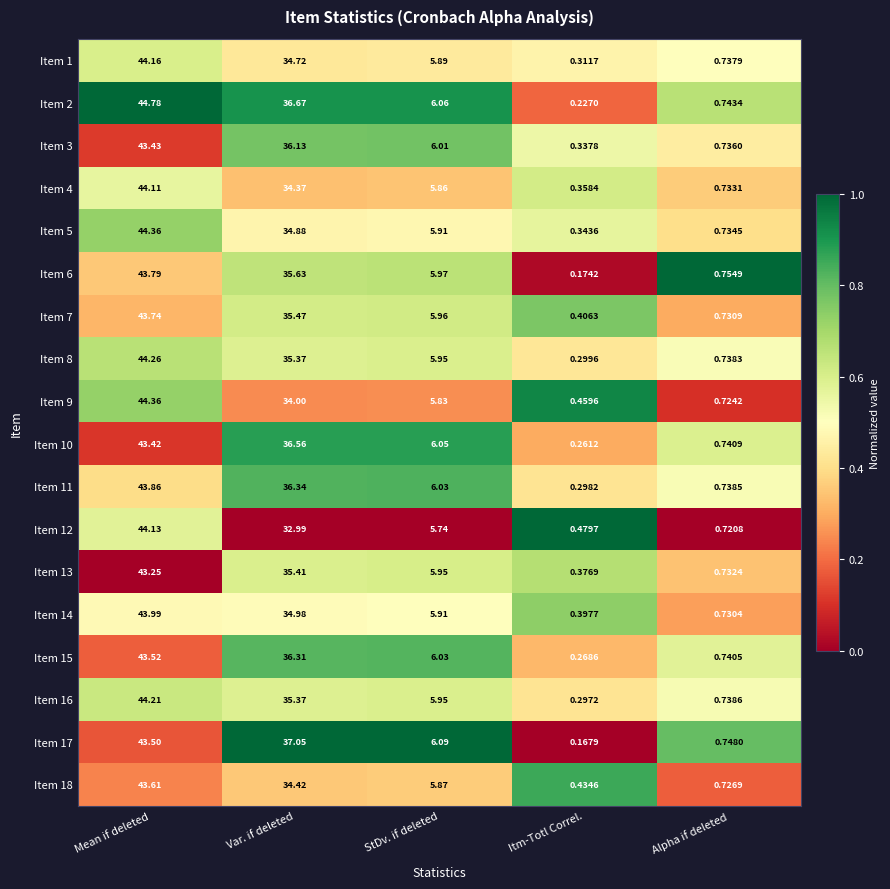

List the labels in order of Item 6 value, smallest first.

Itm-Totl Correl., Alpha if deleted, StDv. if deleted, Var. if deleted, Mean if deleted